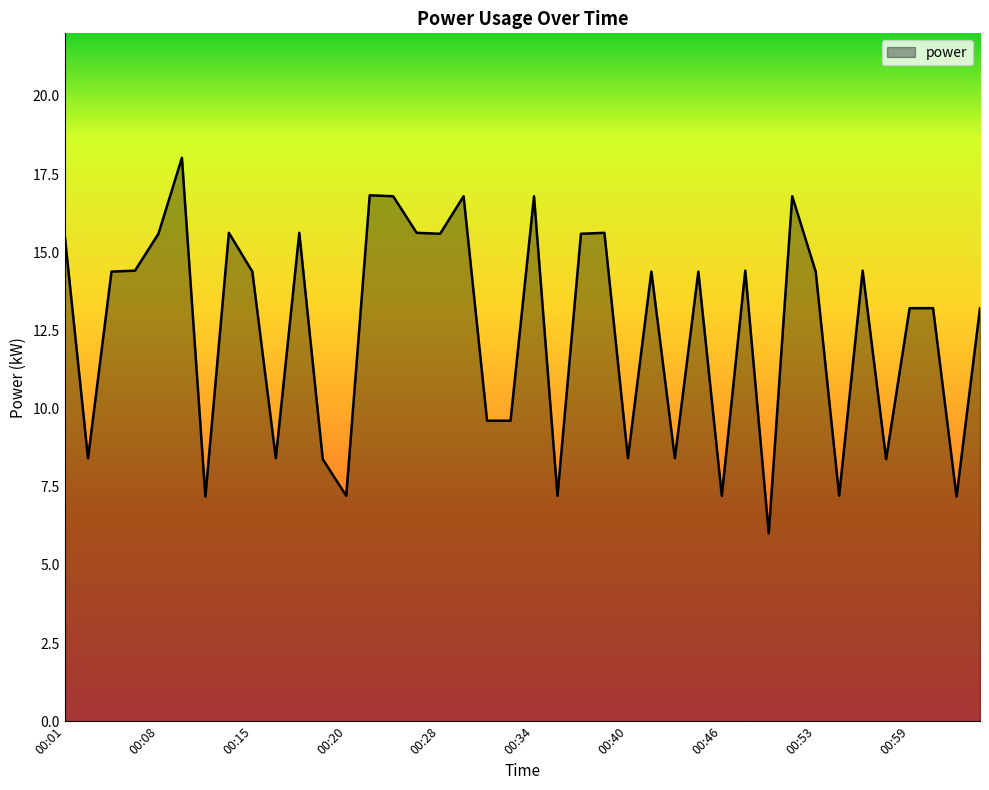

What is the smallest value displayed?

6.0